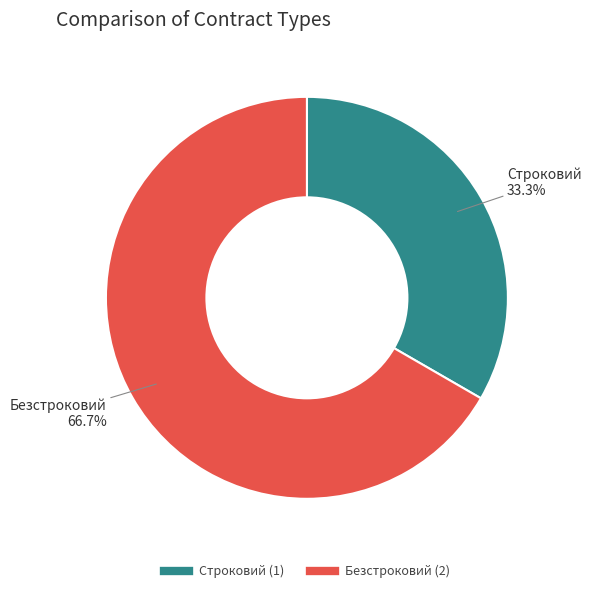

Is there any slice that represents more than half of the pie?

Yes